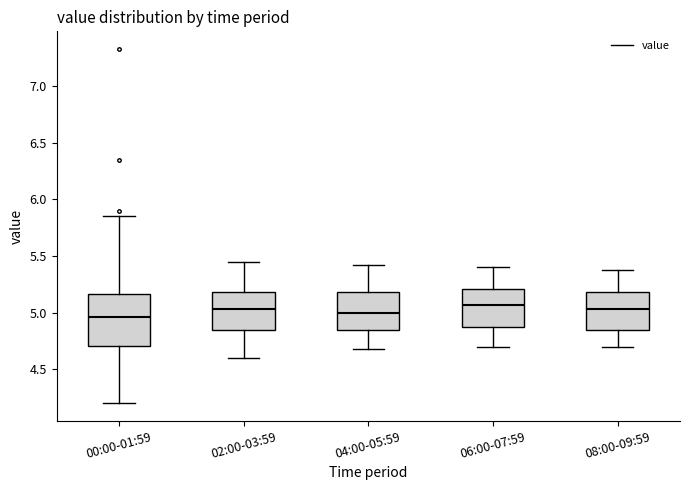

Reading left to right, transcribe this box plot: for each box, give where its median line is, the range the box spans, and where its two whiskers end, as read against the y-axis. The values are not printed on the chart, so give them approximately, as read against the axis.

00:00-01:59: median 4.95, box 4.70 to 5.15, whiskers 4.20 to 5.85
02:00-03:59: median 5.05, box 4.85 to 5.20, whiskers 4.60 to 5.45
04:00-05:59: median 5.00, box 4.85 to 5.20, whiskers 4.70 to 5.40
06:00-07:59: median 5.05, box 4.85 to 5.20, whiskers 4.70 to 5.40
08:00-09:59: median 5.05, box 4.85 to 5.20, whiskers 4.70 to 5.40